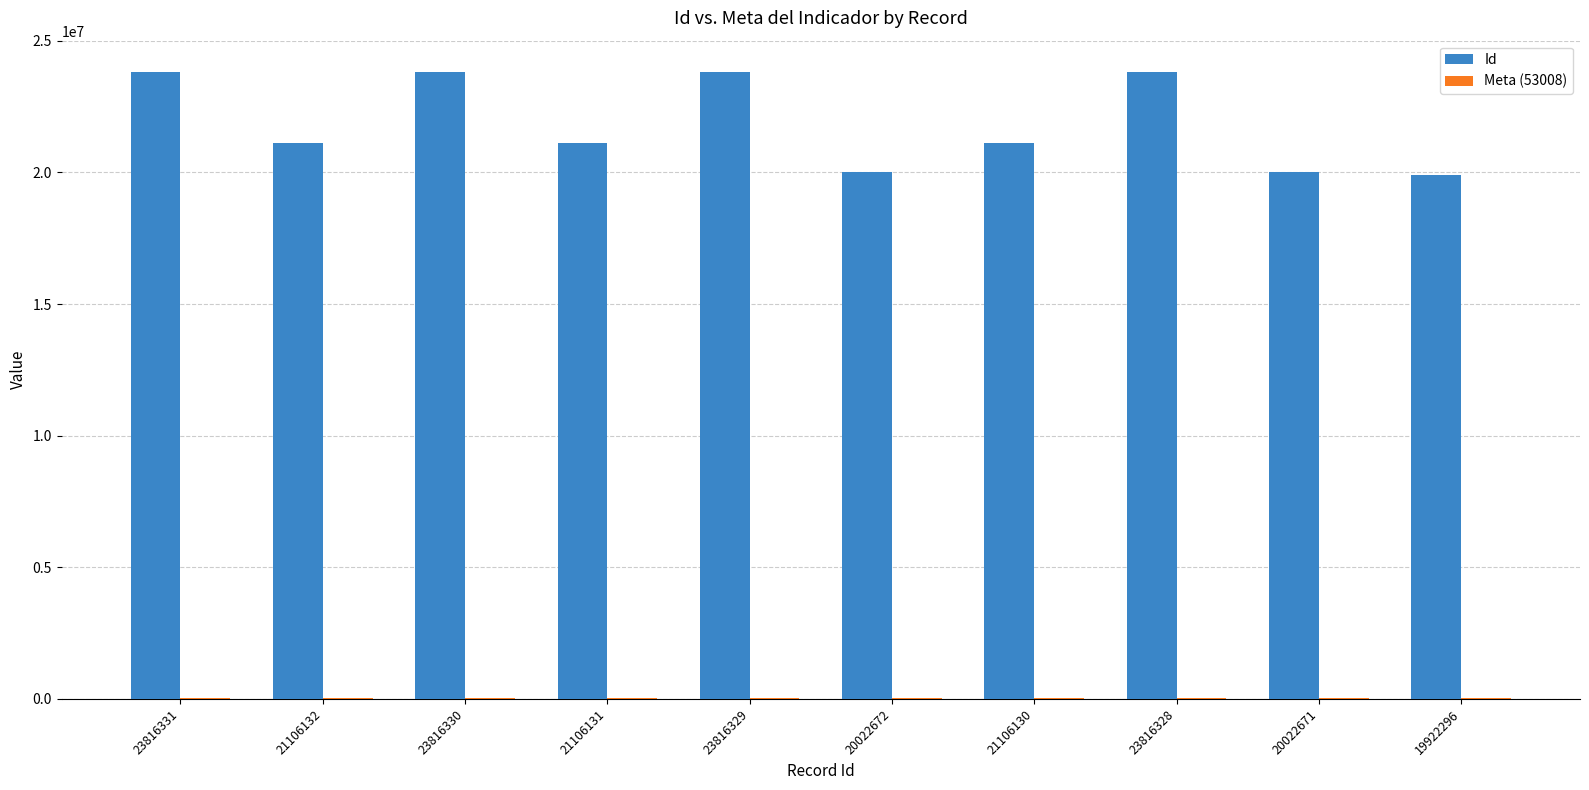

What is the spread (max minus min) of values at 20022672?

19969664